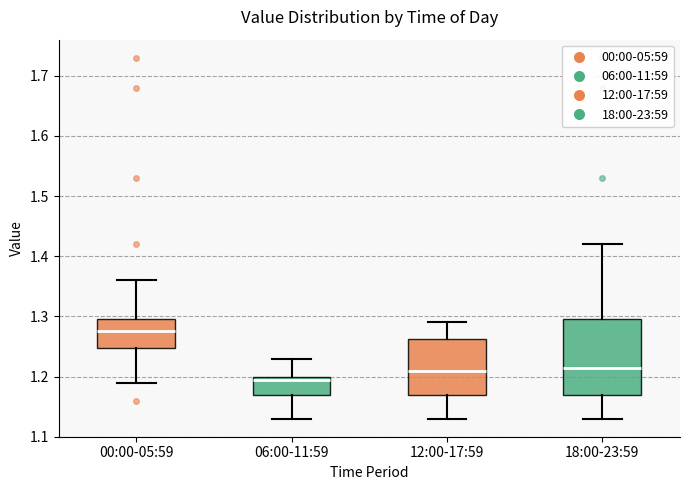

Reading left to right, read every box against the y-axis: the position of its median line, the range the box covers, and the ends of its whiskers. The values are not printed on the chart, so give them approximately, as read against the axis.

00:00-05:59: median 1.28, box 1.25 to 1.30, whiskers 1.19 to 1.36
06:00-11:59: median 1.20 (just below the box's upper edge), box 1.17 to 1.20, whiskers 1.13 to 1.23
12:00-17:59: median 1.21, box 1.17 to 1.26, whiskers 1.13 to 1.29
18:00-23:59: median 1.22, box 1.17 to 1.30, whiskers 1.13 to 1.42